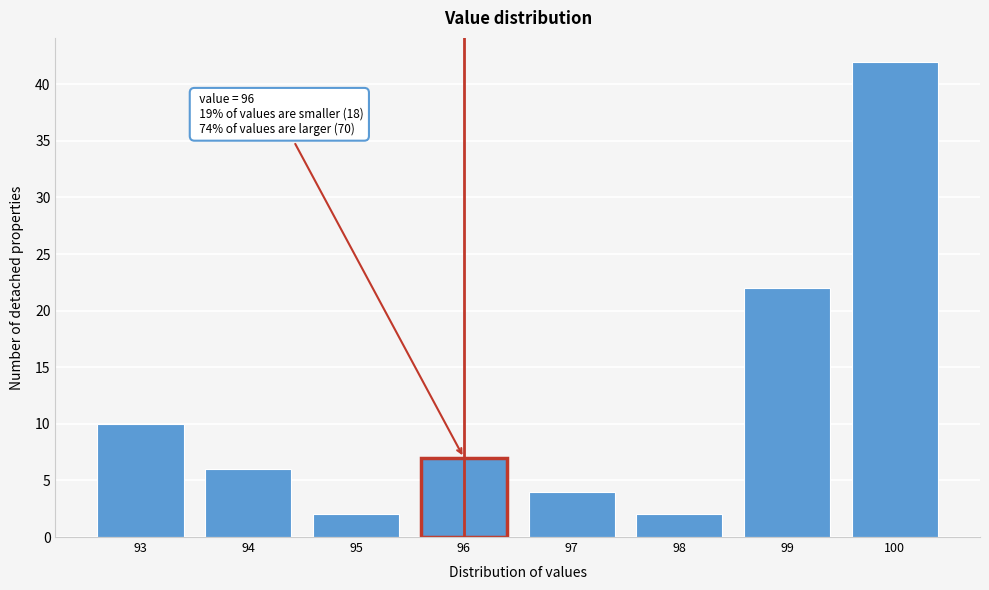

Over which range of the x-axis is the bar tallest?

99.5 to 100.5